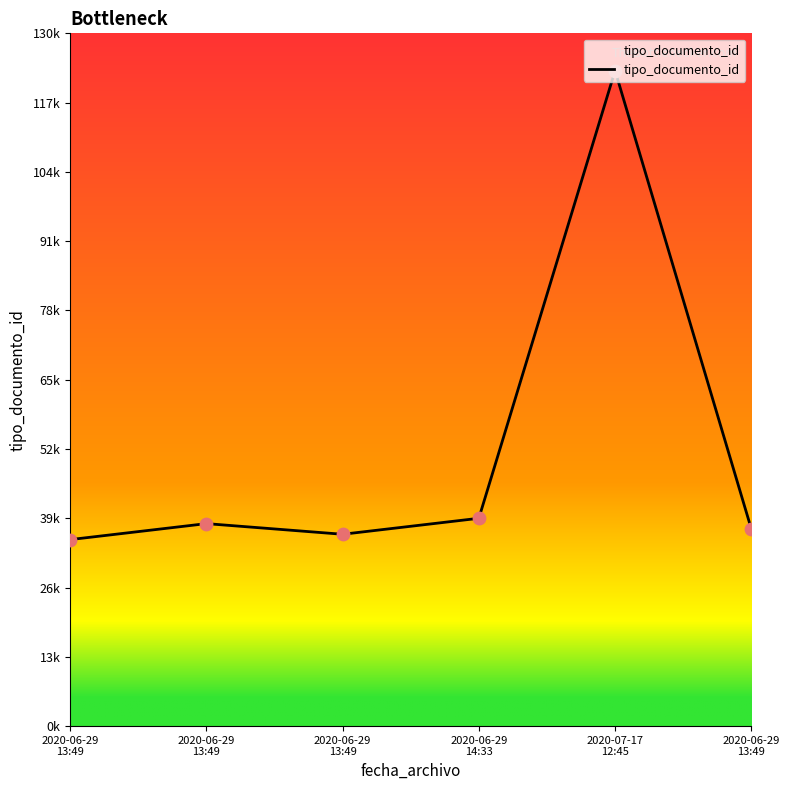

Which has a higher value, 2020-06-29
13:49 or 2020-07-17
12:45?

2020-07-17
12:45